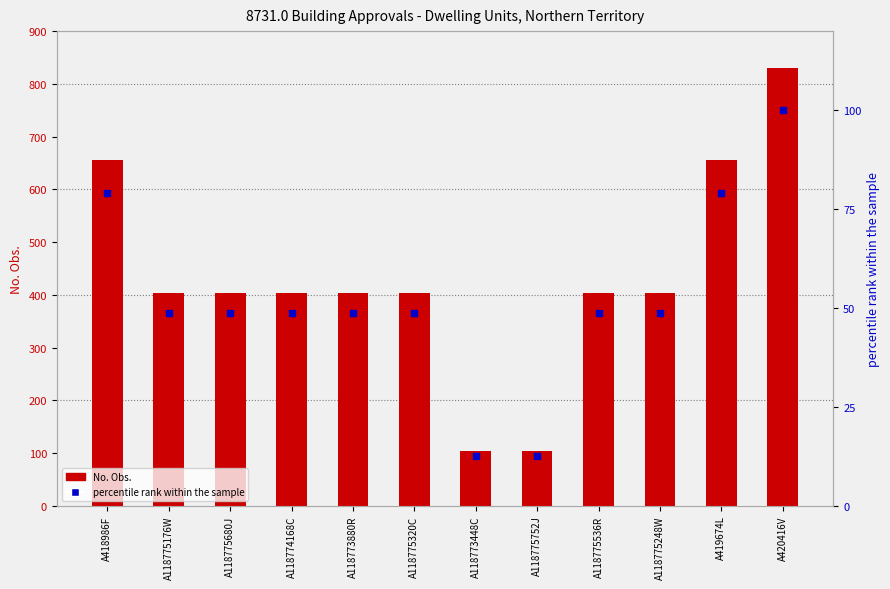

Which series reaches the maximum Y coordinate?

No. Obs.